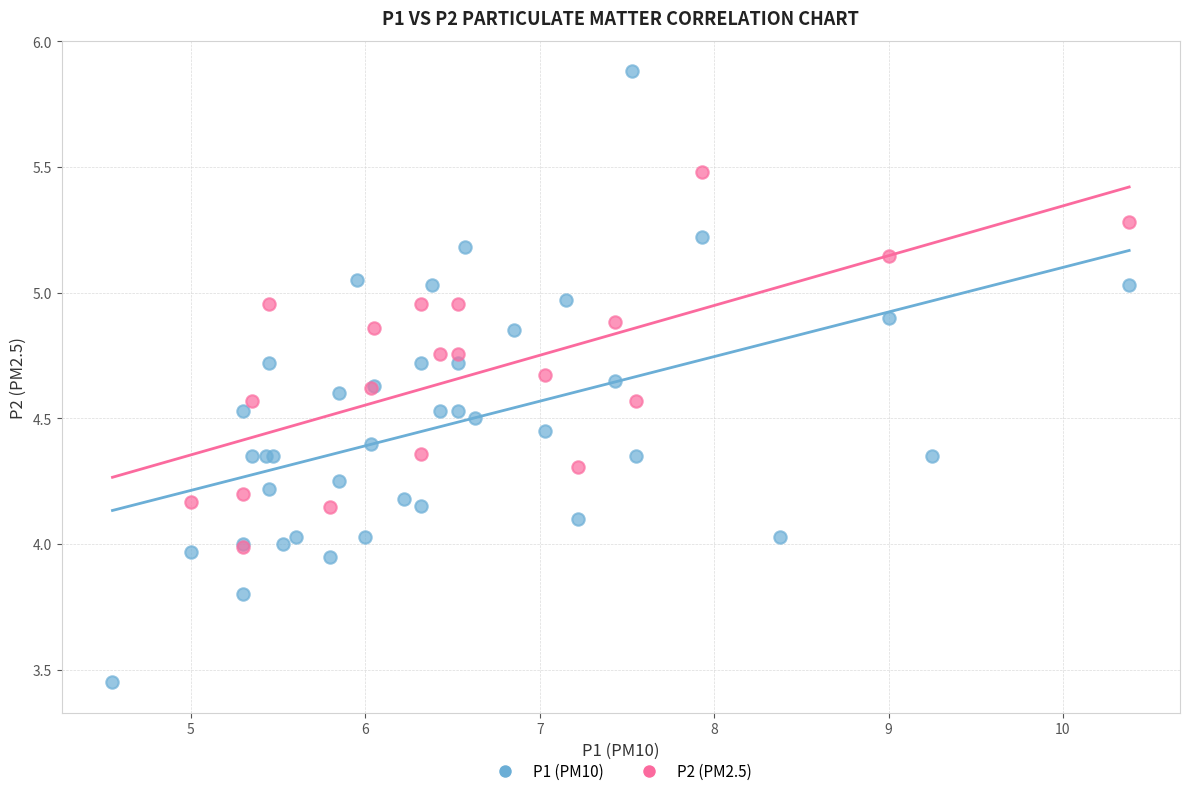

Which series contains the lowest Y value?

P1 (PM10)